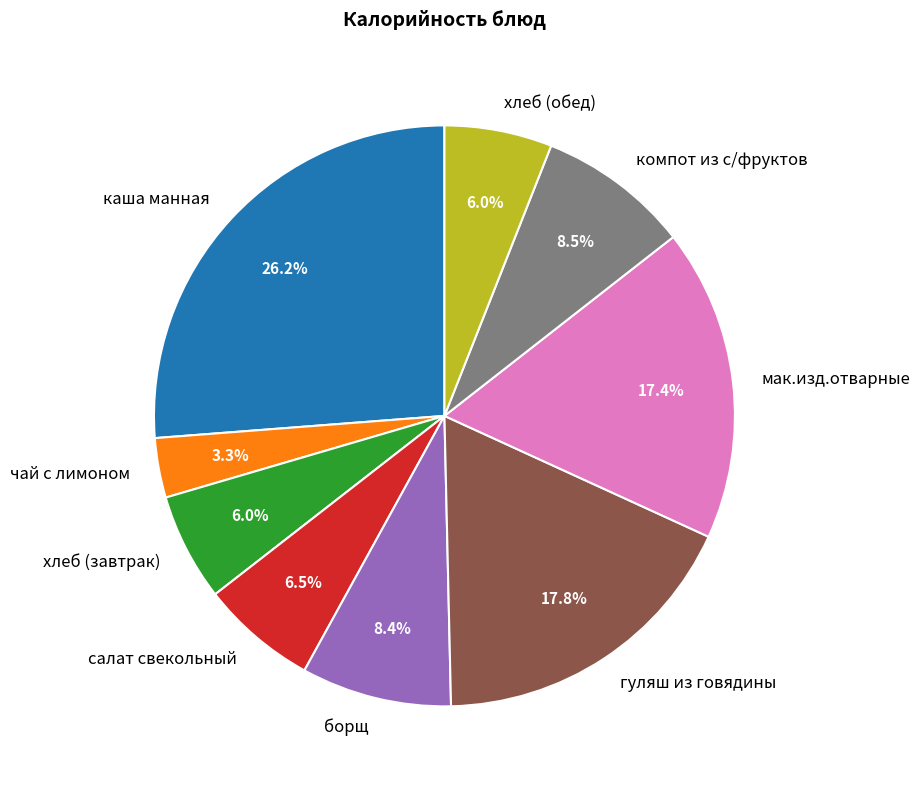

Approximately how many times larger is the value at хлеб (обед) compared to гуляш из говядины?

0.3